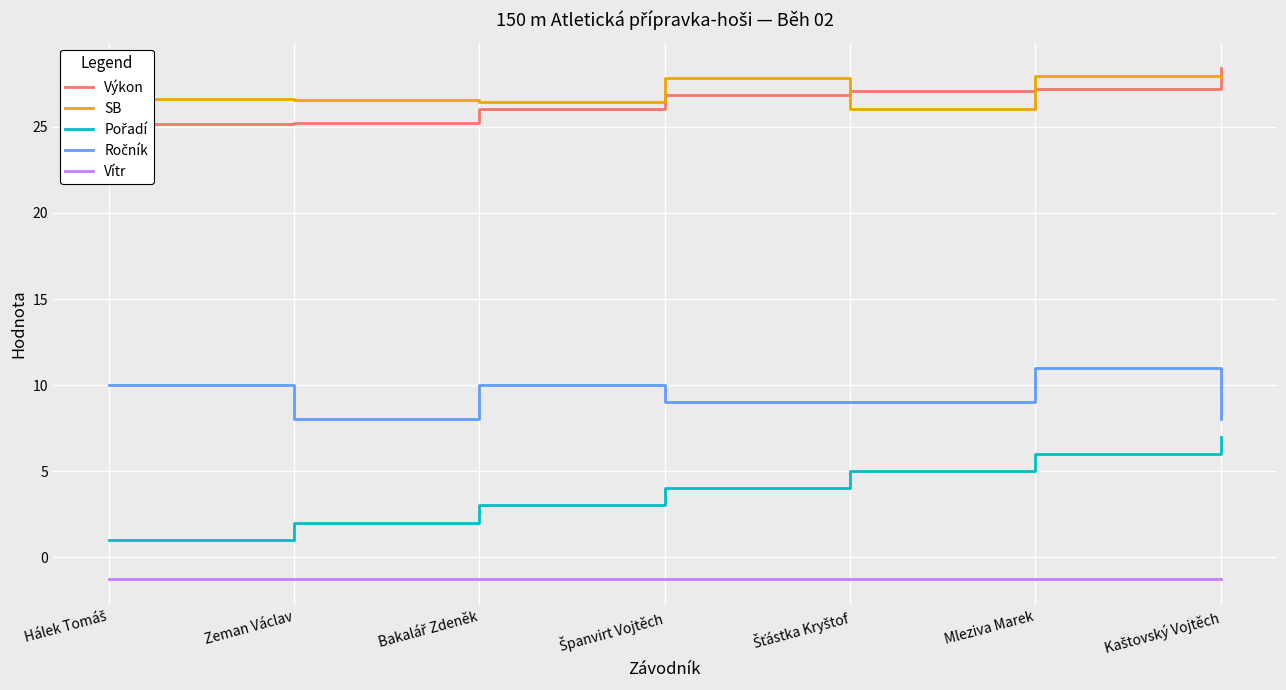

Read the Ročník value at Zeman Václav.

8.0